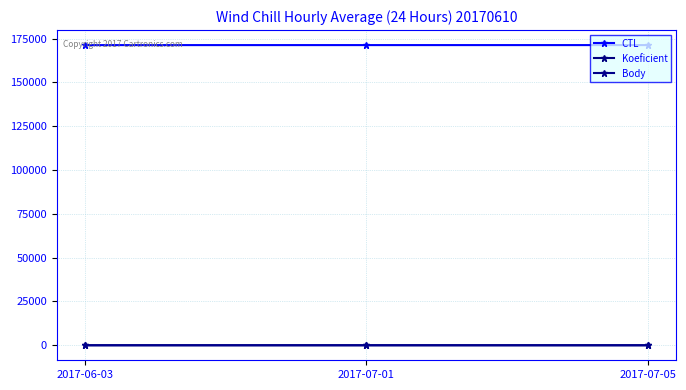

Is the value of CTL at 2017-07-01 greater than the value of Body at 2017-07-01?

Yes